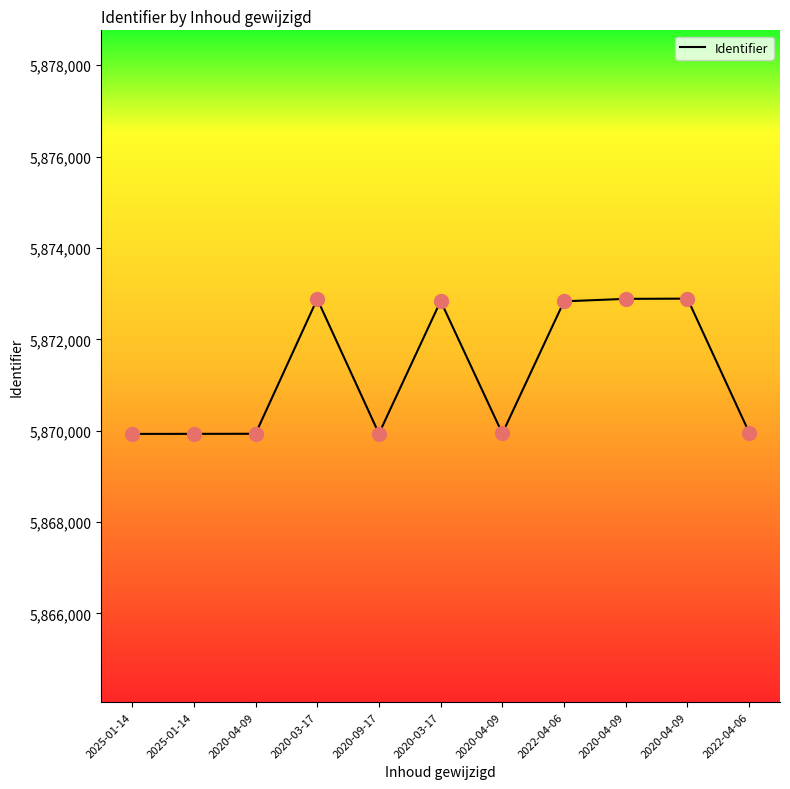

What is the change in value from 2020-04-09 to 2020-03-17?

+2950